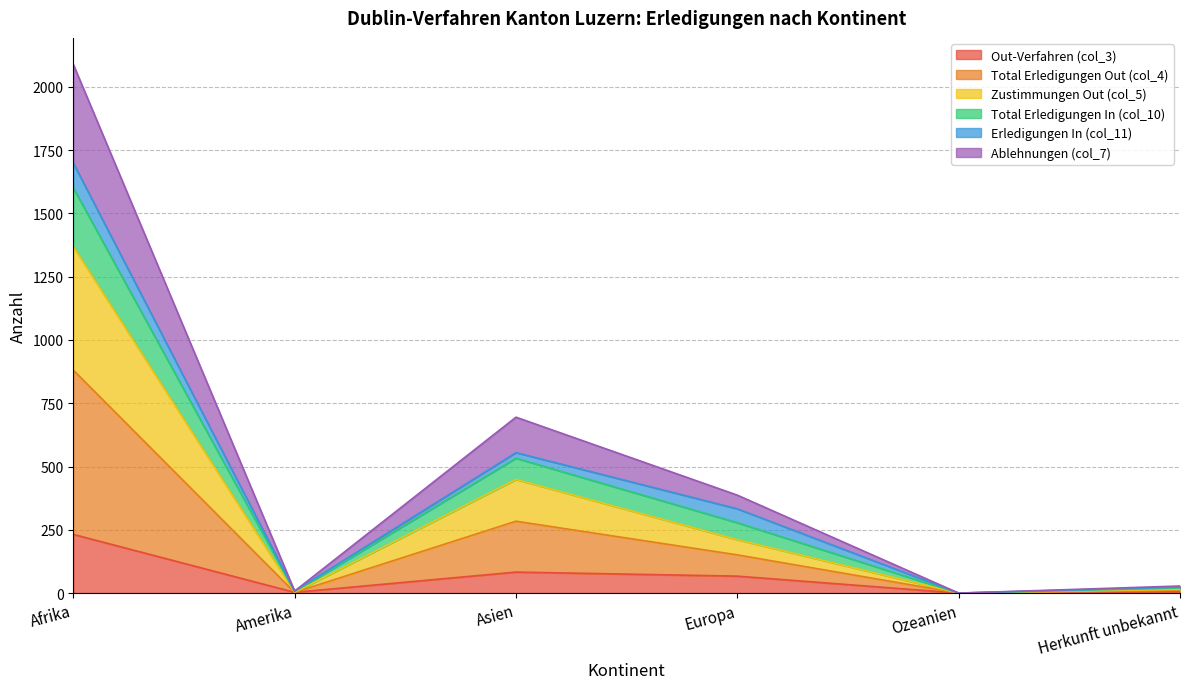

The value of Out-Verfahren (col_3) at Europa is 67. True or false?

True